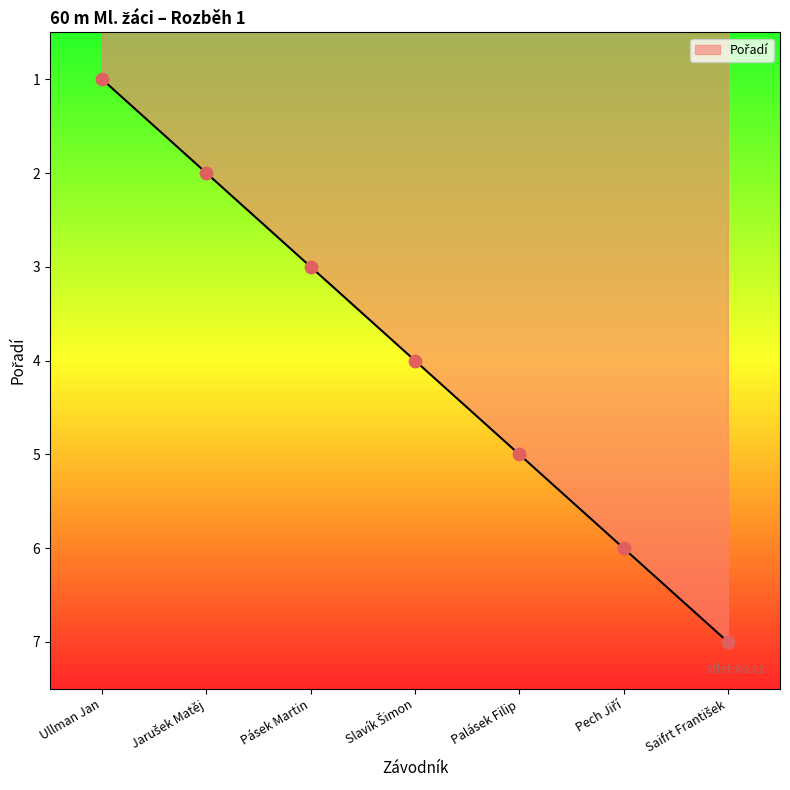

What is the ratio of the value at Pásek Martin to the value at Palásek Filip?

0.6